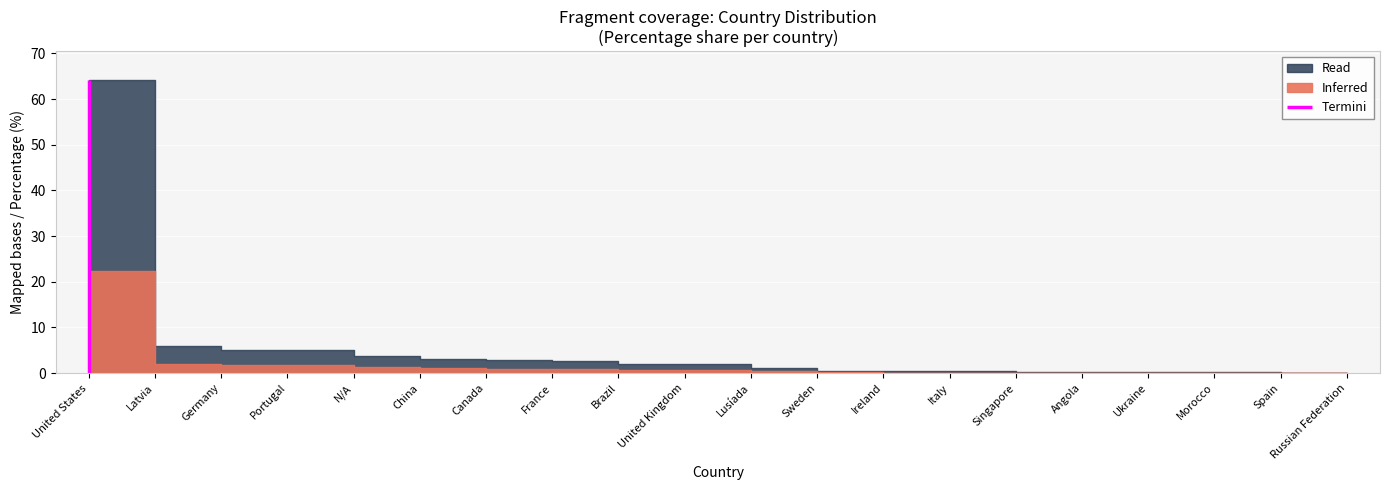

Approximately how many times larger is the value at Portugal compared to China?

1.7